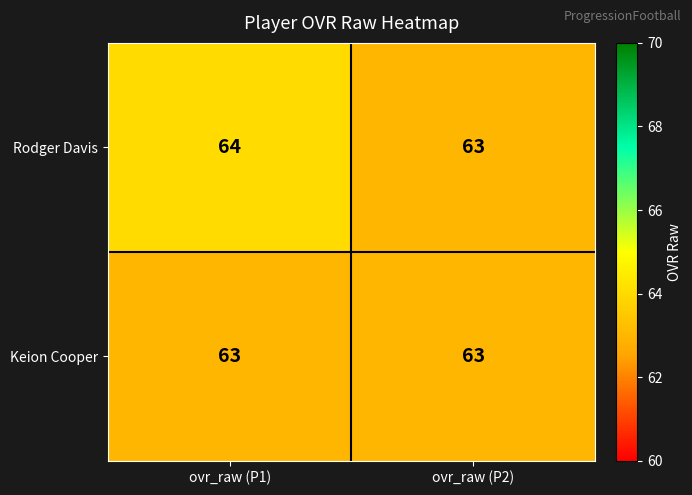

List the series in order of their overall mean, highest first.

Rodger Davis, Keion Cooper